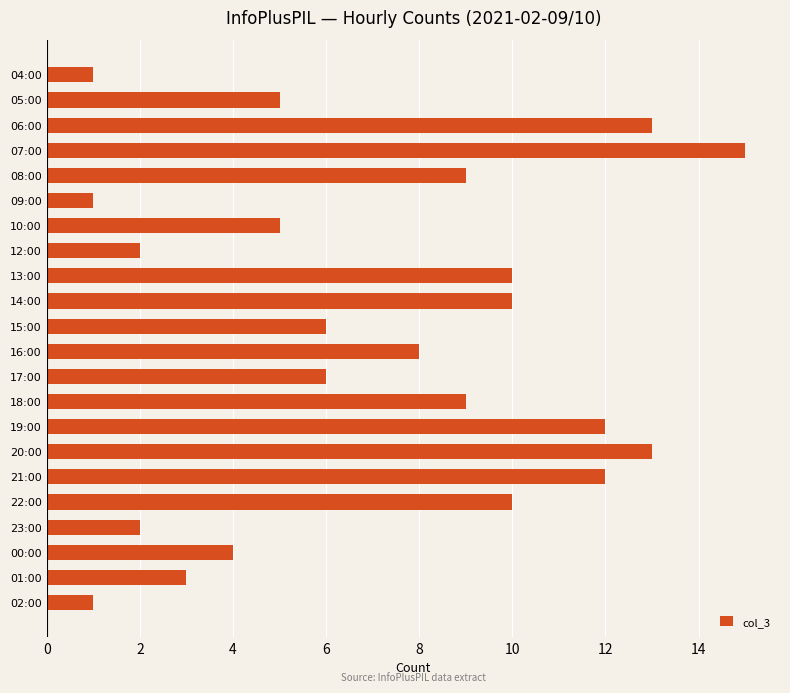

Is it true that the value at 02:00 is 1?

True